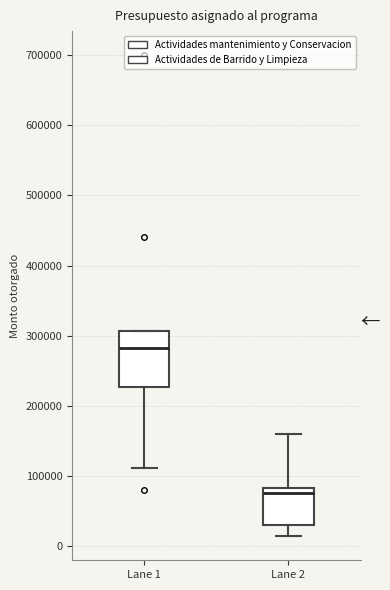

Reading left to right, read every box against the y-axis: the position of its median line, the range the box covers, and the ends of its whiskers. The values are not printed on the chart, so give them approximately, as read against the axis.

Lane 1: median 280000, box 230000 to 310000, whiskers 110000 to 310000
Lane 2: median 80000 (just below the box's upper edge), box 30000 to 80000, whiskers 10000 to 160000